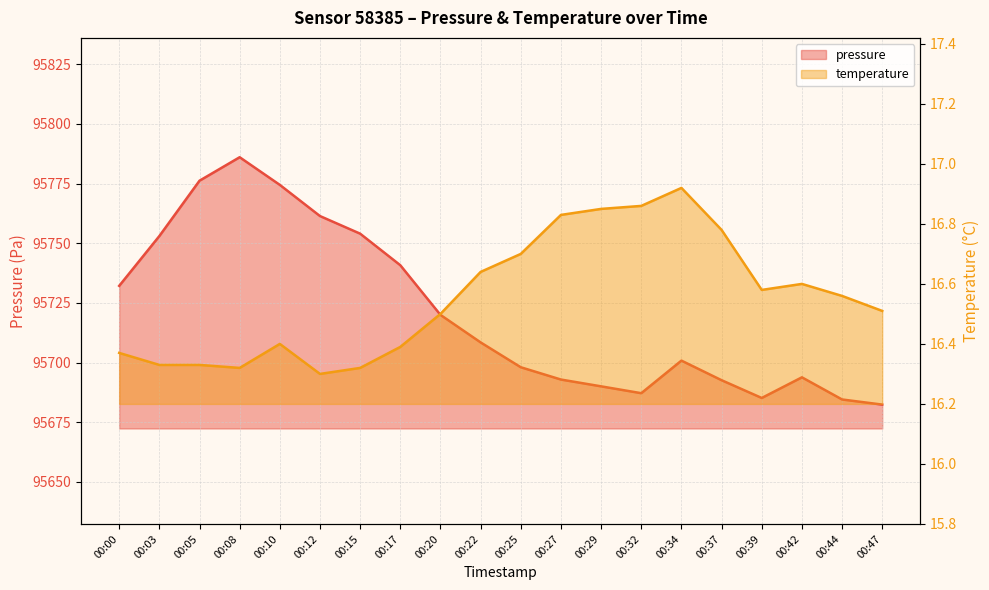

The value of pressure at 00:27 is 95692.9. True or false?

True